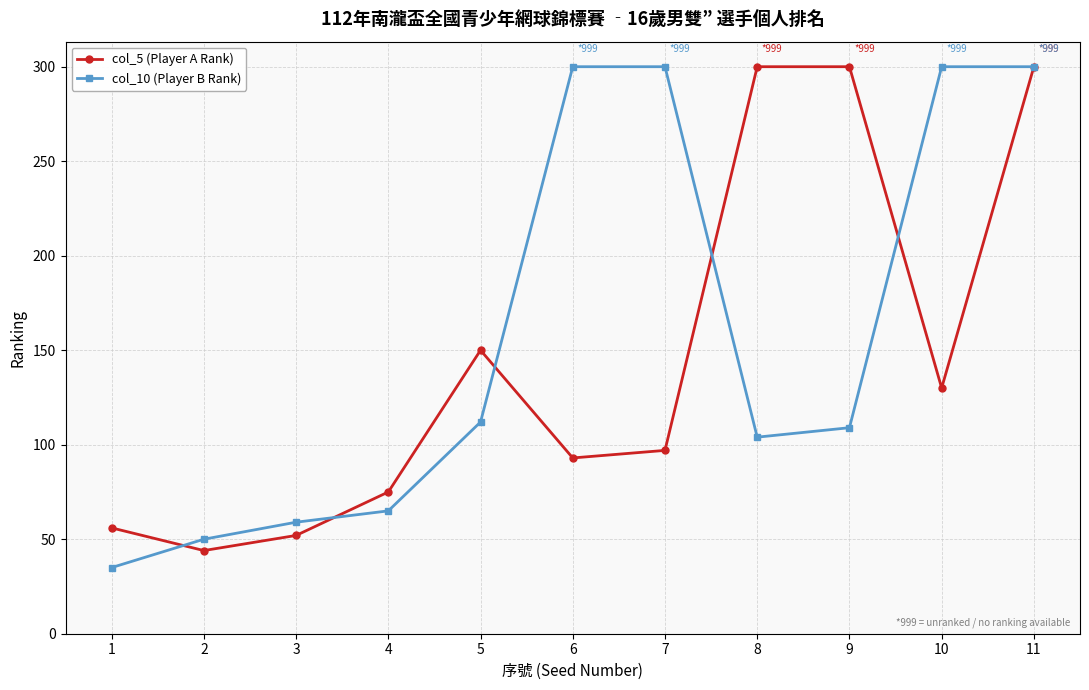

Does the chart display data point markers on the line(s)?

Yes